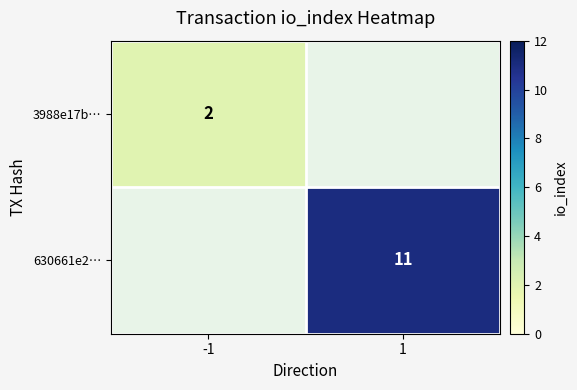

The 3988e17b… series shows 2 at -1. True or false?

True